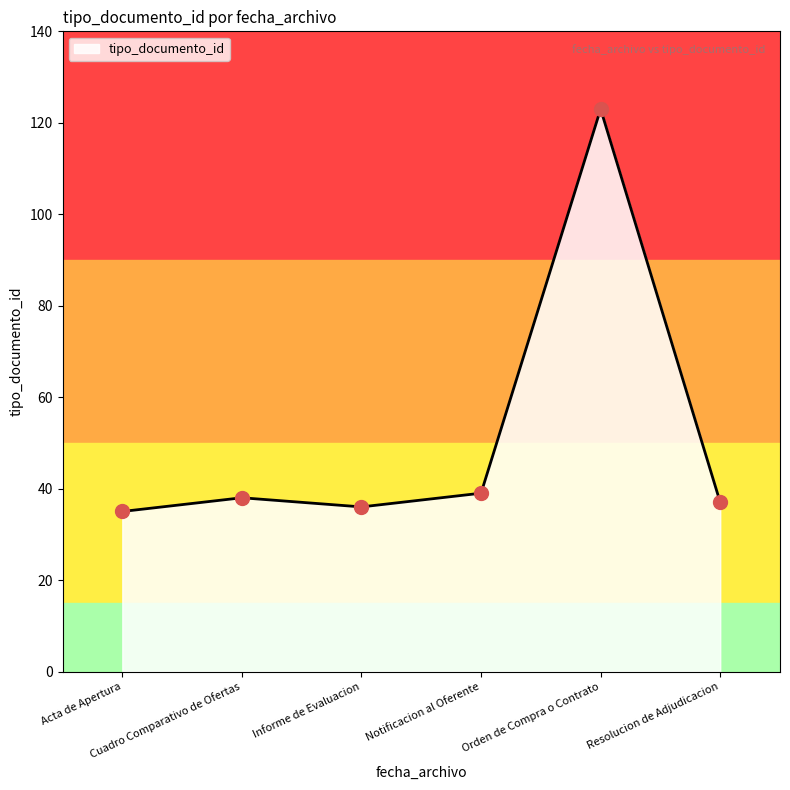

What is the minimum value shown in the chart?

35